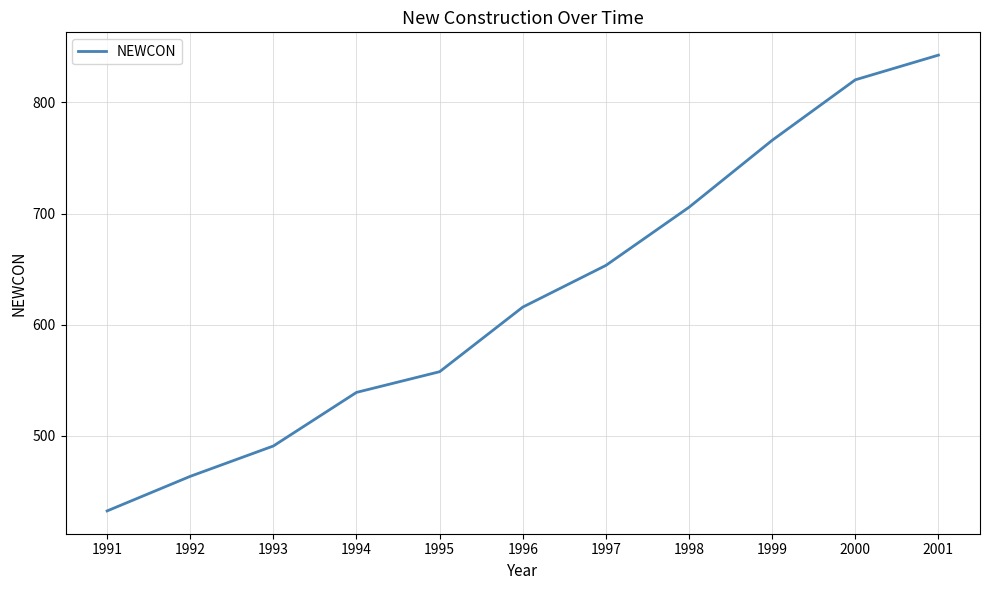

At which label does the data first exceed 615?

1996